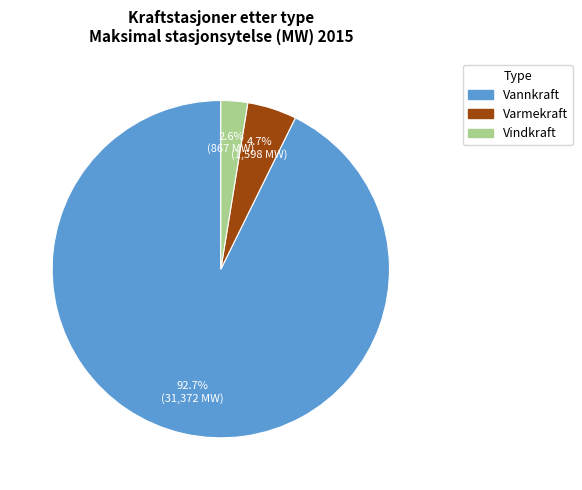

Combined, what portion of the pie is Vannkraft and Vindkraft?

95.3%